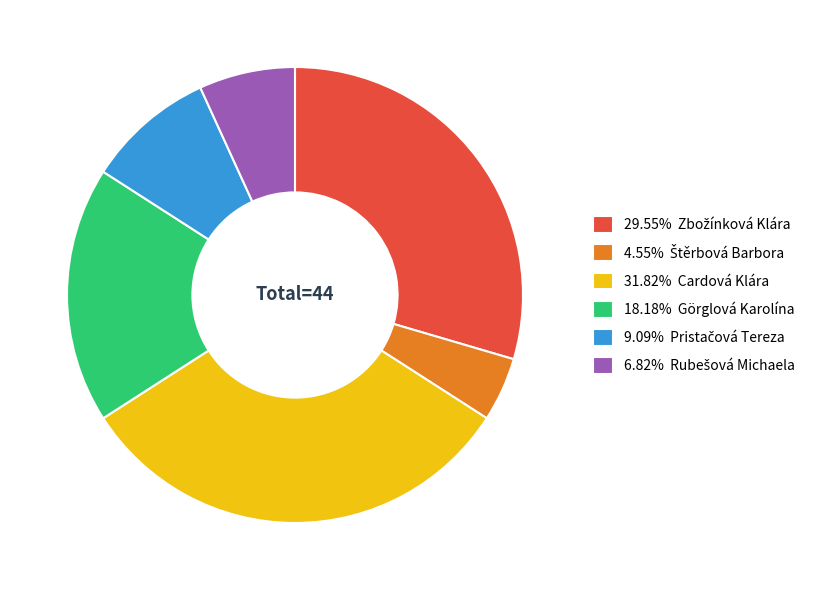

Does any single category account for the majority?

No